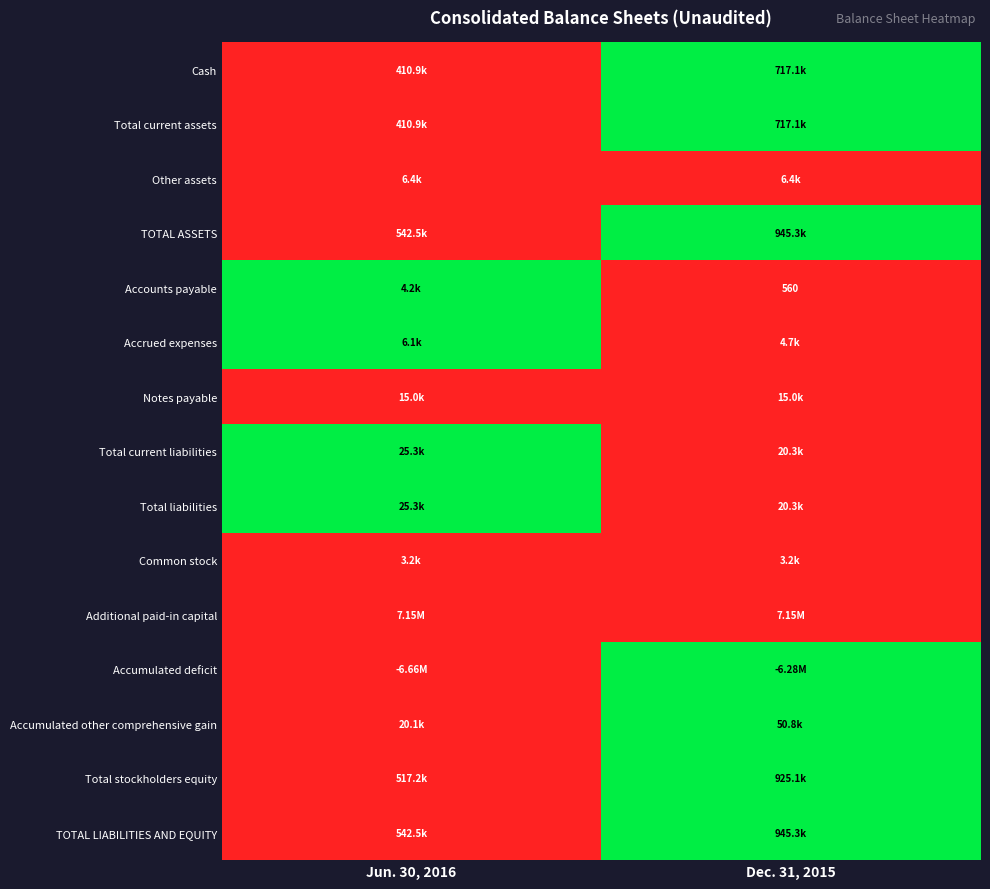

True or false: Total stockholders equity has a value of -1 at Jun. 30, 2016.

False